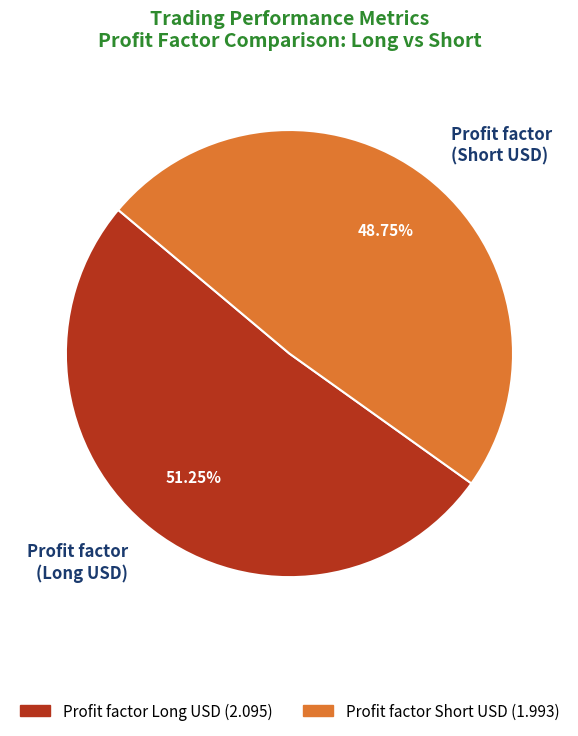

Which category accounts for the majority?

Profit factor (Long USD)